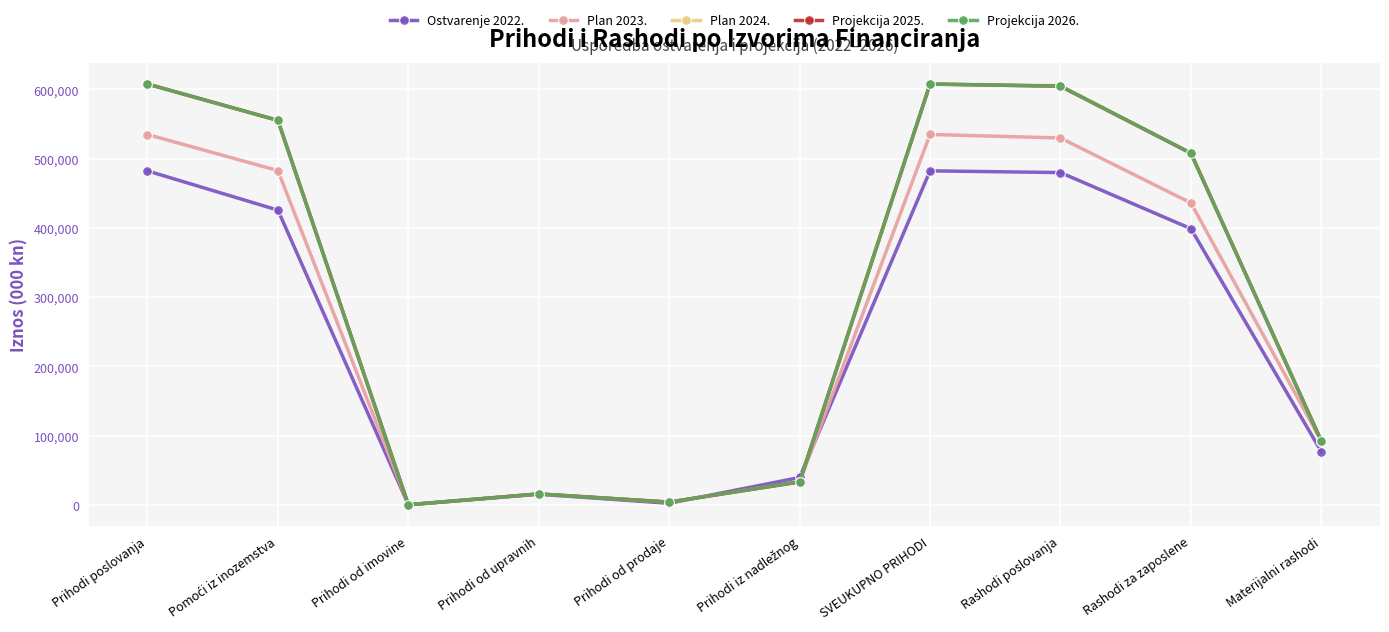

Reading left to right, list all the values displayed in this chart.

Ostvarenje 2022.: Prihodi poslovanja=482235.2	Pomoći iz inozemstva=425568.9	Prihodi od imovine=2.7	Prihodi od upravnih=15174.0	Prihodi od prodaje=2122.2	Prihodi iz nadležnog=39367.3	SVEUKUPNO PRIHODI=482317.7	Rashodi poslovanja=479833.5	Rashodi za zaposlene=398800.5	Materijalni rashodi=76836.5
Plan 2023.: Prihodi poslovanja=534811.8	Pomoći iz inozemstva=482689.3	Prihodi od imovine=3.0	Prihodi od upravnih=15661.5	Prihodi od prodaje=3800.0	Prihodi iz nadležnog=32658.0	SVEUKUPNO PRIHODI=534893.8	Rashodi poslovanja=529781.2	Rashodi za zaposlene=436013.0	Materijalni rashodi=91953.2
Plan 2024.: Prihodi poslovanja=607719.8	Pomoći iz inozemstva=555192.5	Prihodi od imovine=3.0	Prihodi od upravnih=15586.3	Prihodi od prodaje=3800.0	Prihodi iz nadležnog=33138.0	SVEUKUPNO PRIHODI=607719.8	Rashodi poslovanja=605371.8	Rashodi za zaposlene=507852.5	Materijalni rashodi=92774.3
Projekcija 2025.: Prihodi poslovanja=607719.8	Pomoći iz inozemstva=555192.5	Prihodi od imovine=3.0	Prihodi od upravnih=15586.3	Prihodi od prodaje=3800.0	Prihodi iz nadležnog=33138.0	SVEUKUPNO PRIHODI=607719.8	Rashodi poslovanja=604571.8	Rashodi za zaposlene=507852.5	Materijalni rashodi=91974.3
Projekcija 2026.: Prihodi poslovanja=607719.8	Pomoći iz inozemstva=555192.5	Prihodi od imovine=3.0	Prihodi od upravnih=15586.3	Prihodi od prodaje=3800.0	Prihodi iz nadležnog=33138.0	SVEUKUPNO PRIHODI=607719.8	Rashodi poslovanja=604571.8	Rashodi za zaposlene=507852.5	Materijalni rashodi=91974.3